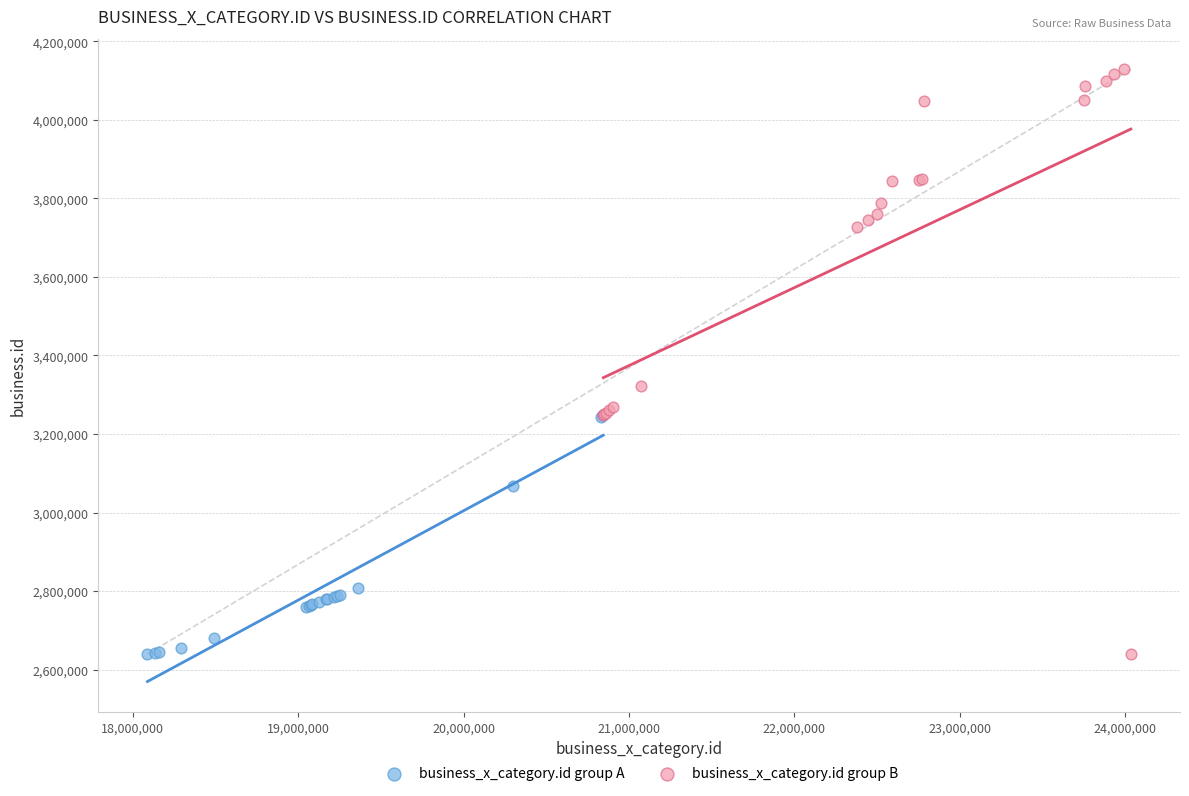

Which series has the widest spread of Y values?

business_x_category.id group B